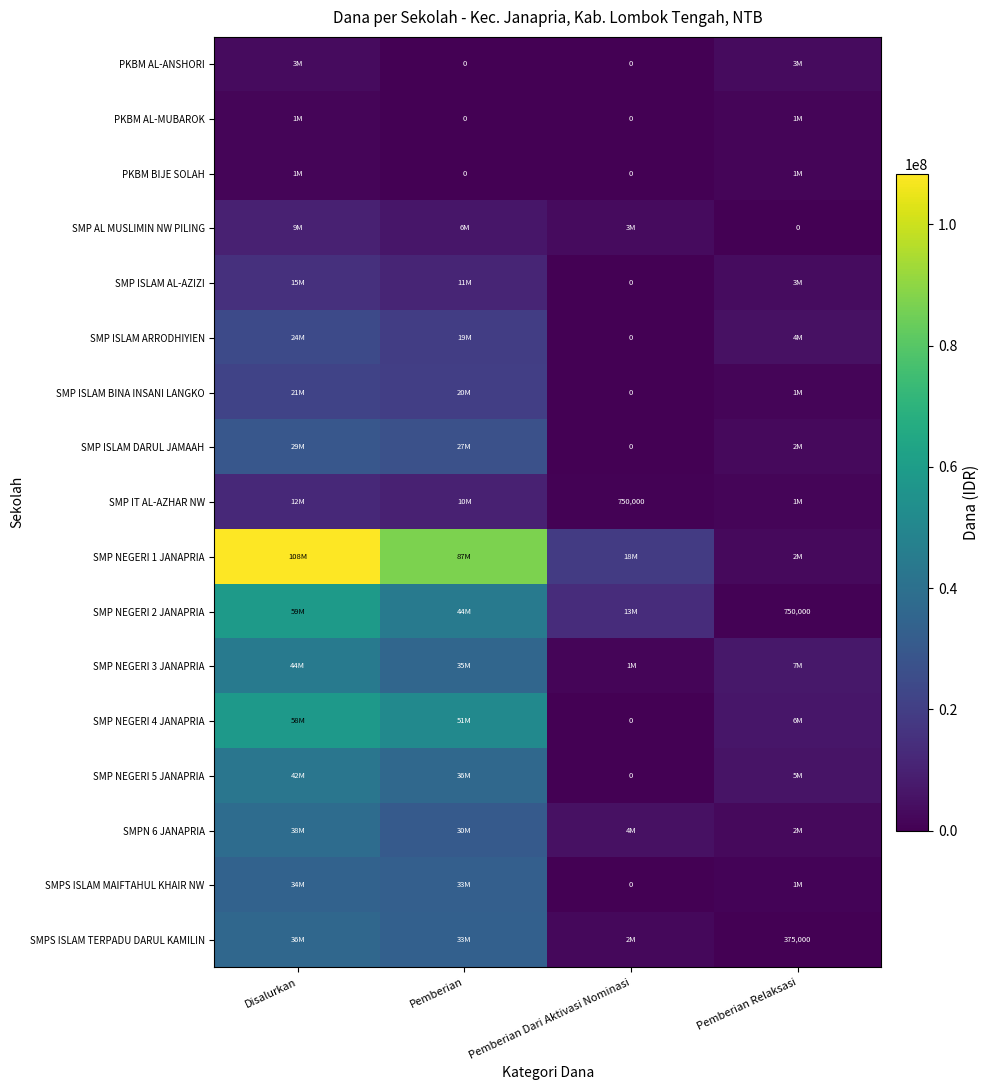

Between Disalurkan and Pemberian Relaksasi, which series saw the biggest shift?

SMP NEGERI 1 JANAPRIA